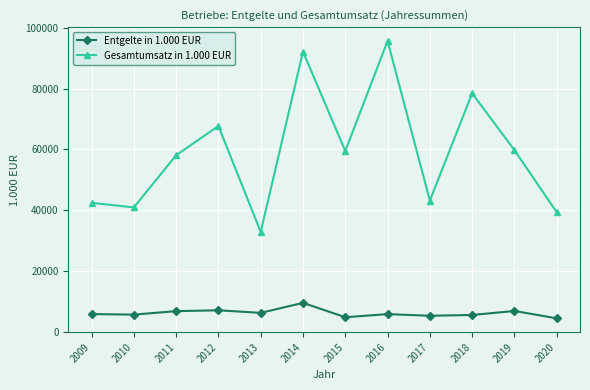

Is this an area chart (filled region under the line)?

No